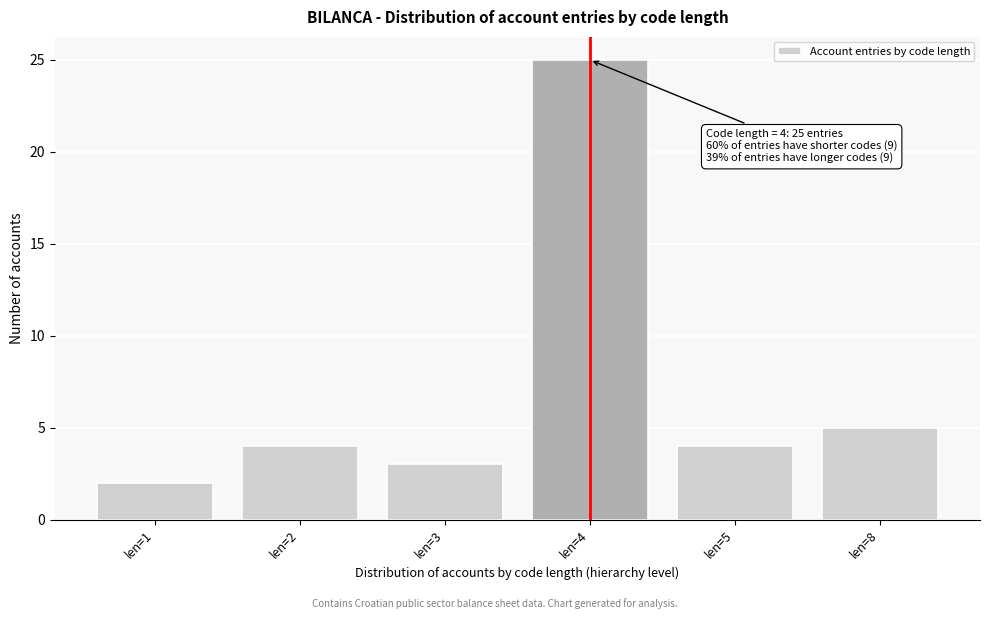

Reading right to left, list all the values displayed in this chart.

len=8=5	len=5=4	len=4=25	len=3=3	len=2=4	len=1=2